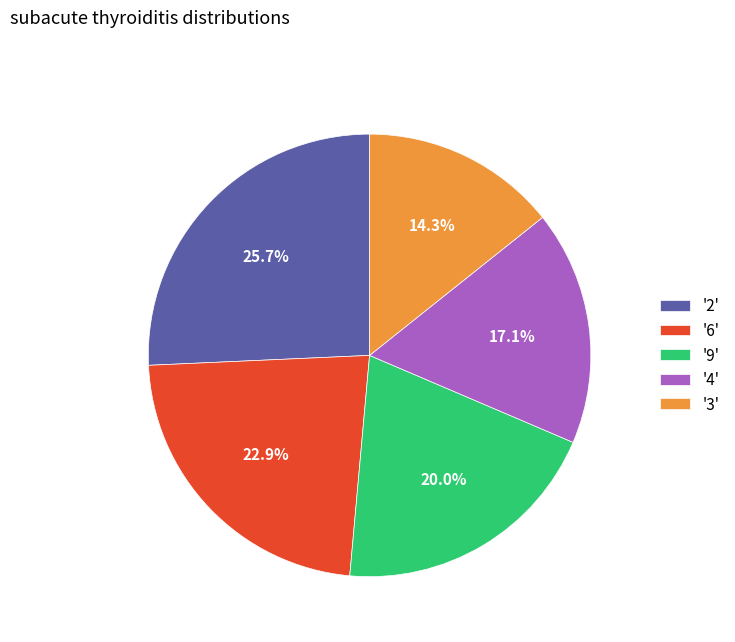

Is '3' the majority of the pie?

No